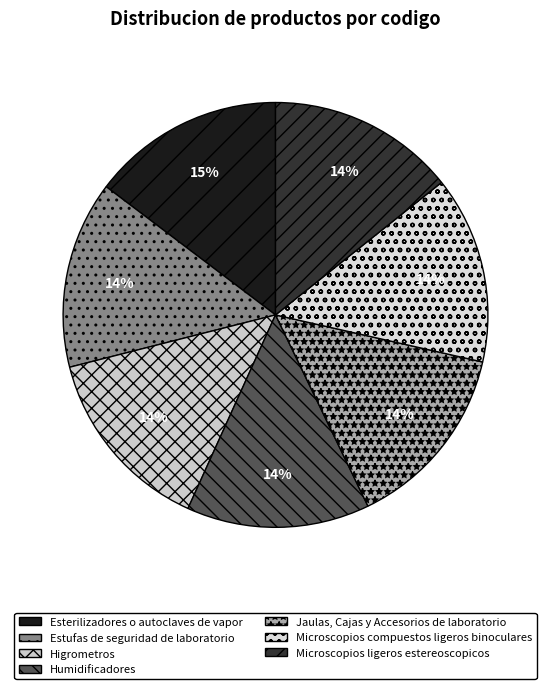

Is there any slice that represents more than half of the pie?

No